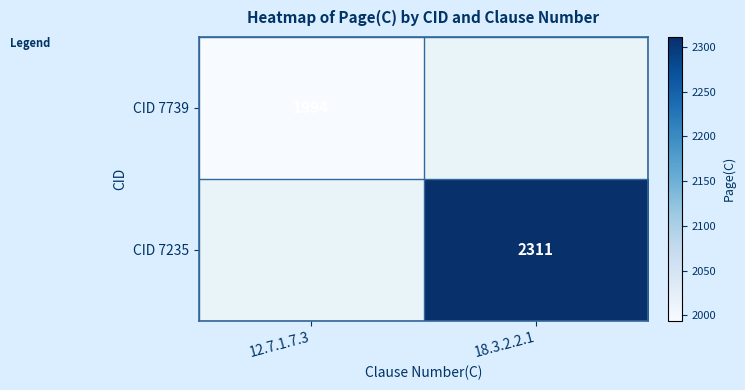

Is it true that CID 7235 equals 2311 at 18.3.2.2.1?

True